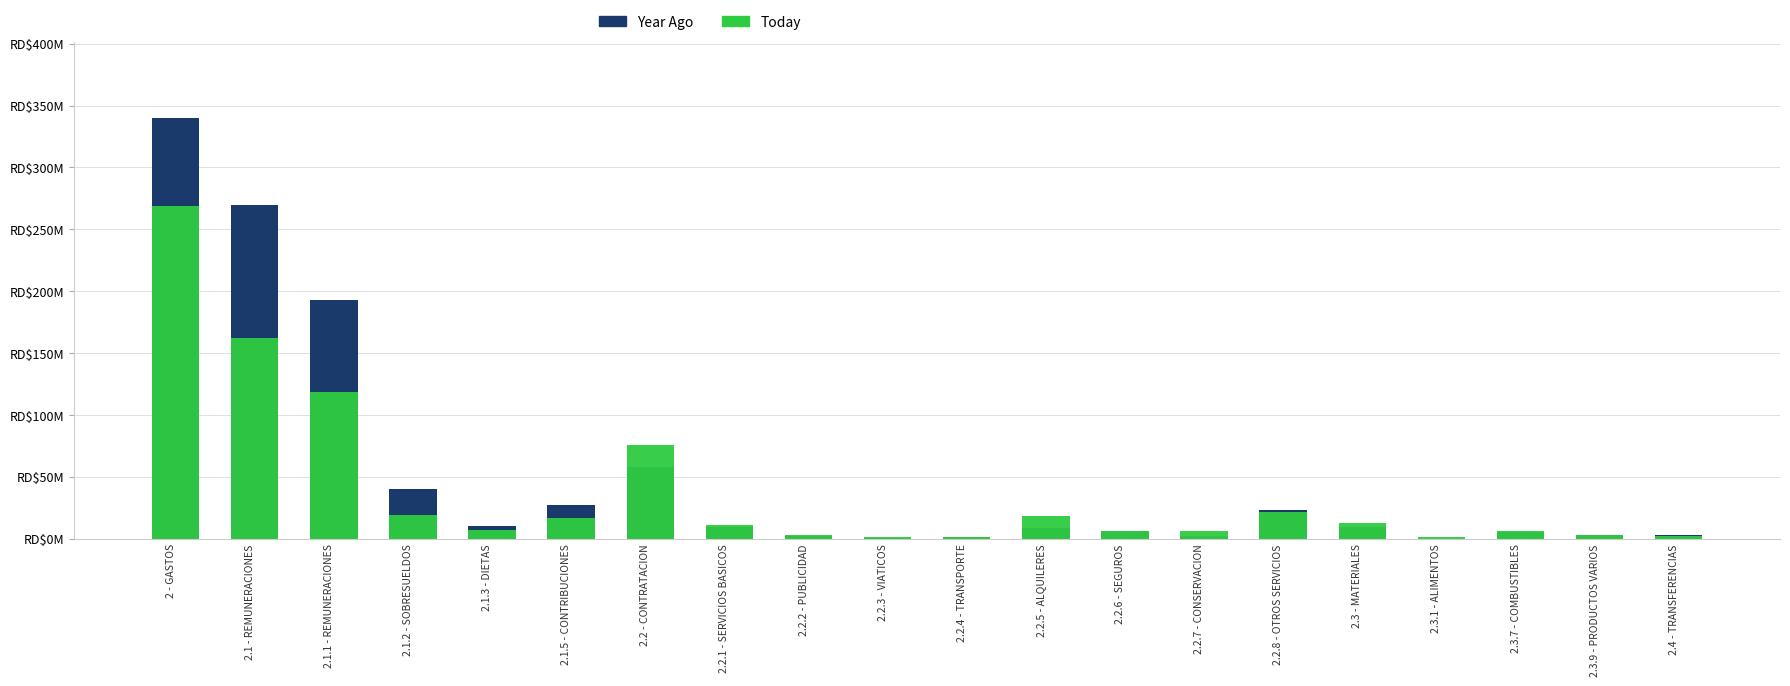

What is the greatest value displayed?

340.0